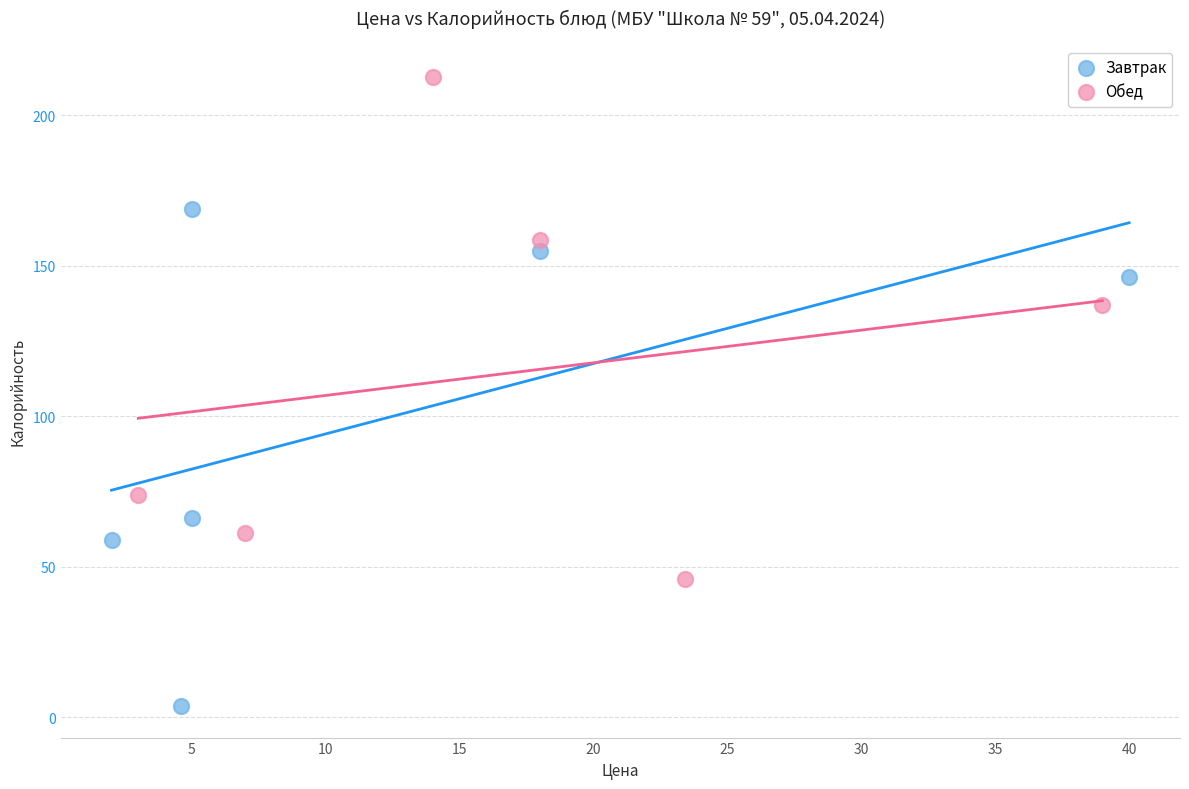

Which series contains the lowest Y value?

Завтрак